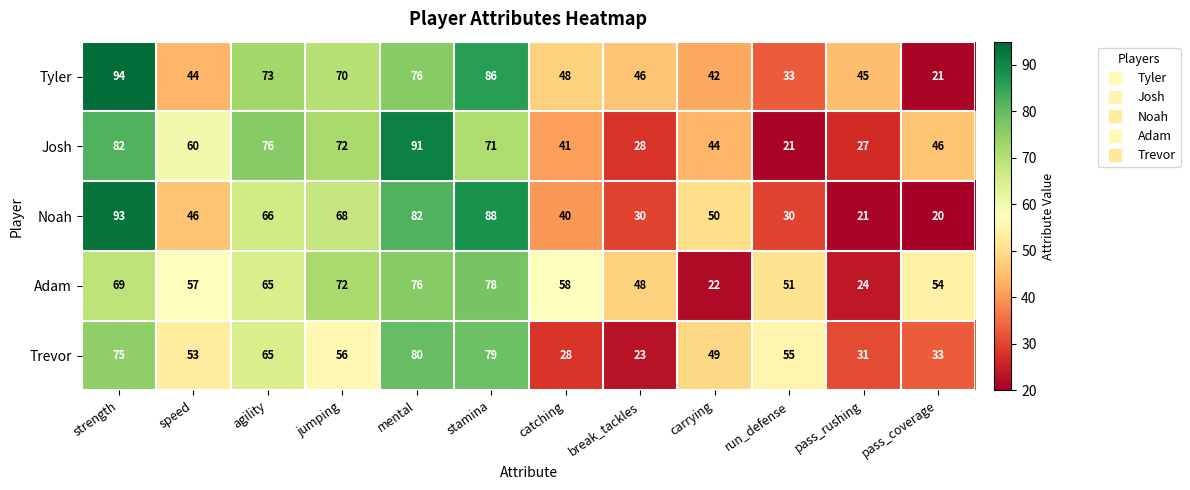

What is the minimum value shown in the chart?

20